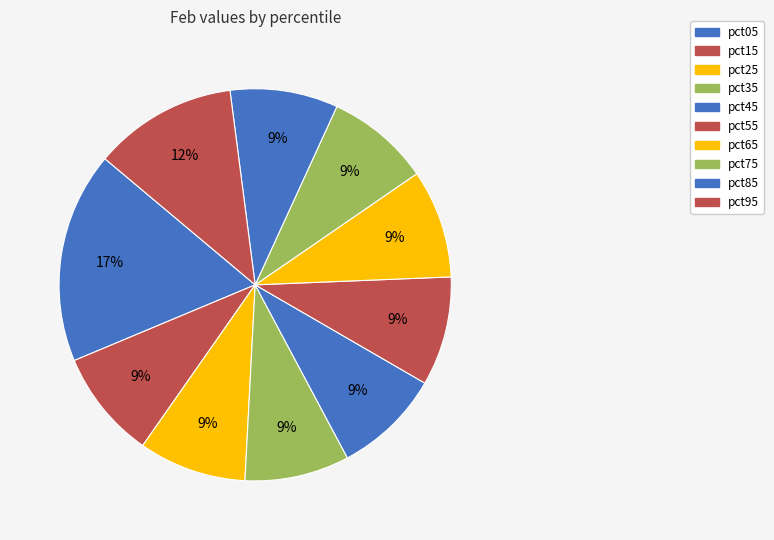

Count the number of slices in the pie.

10